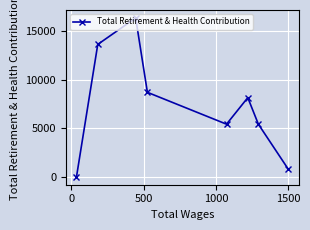

Count the number of values greater than 8152.

3